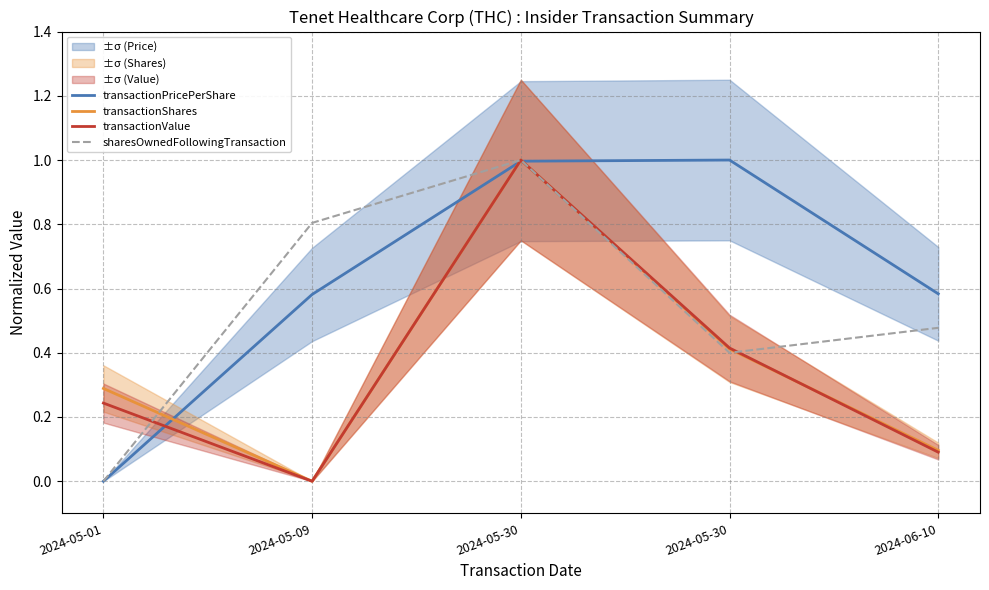

Read the transactionShares value at 2024-05-30.

1.0